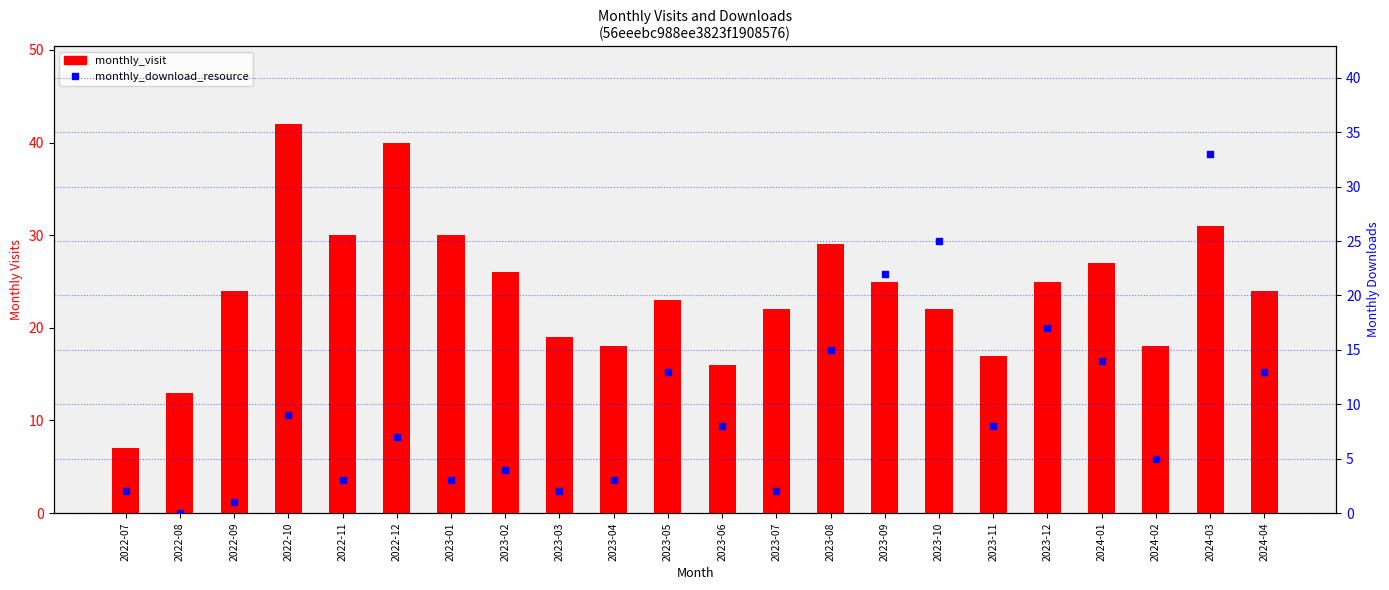

Which category has the lowest value in the monthly_download_resource series?

2022-08